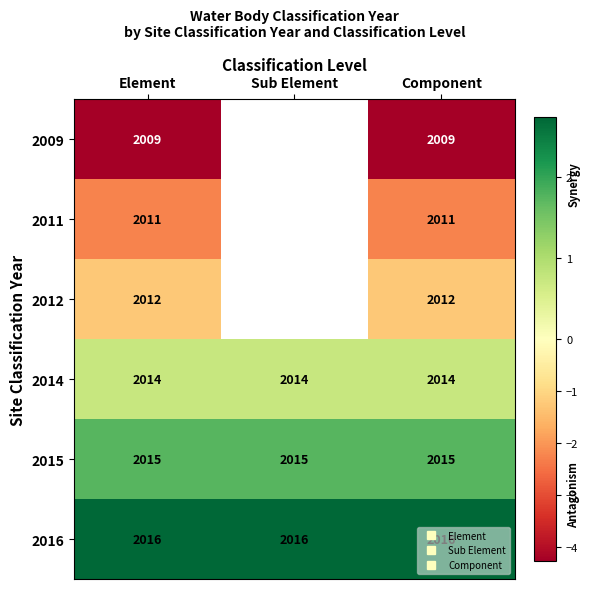

What is the minimum value for 2015?

1.7